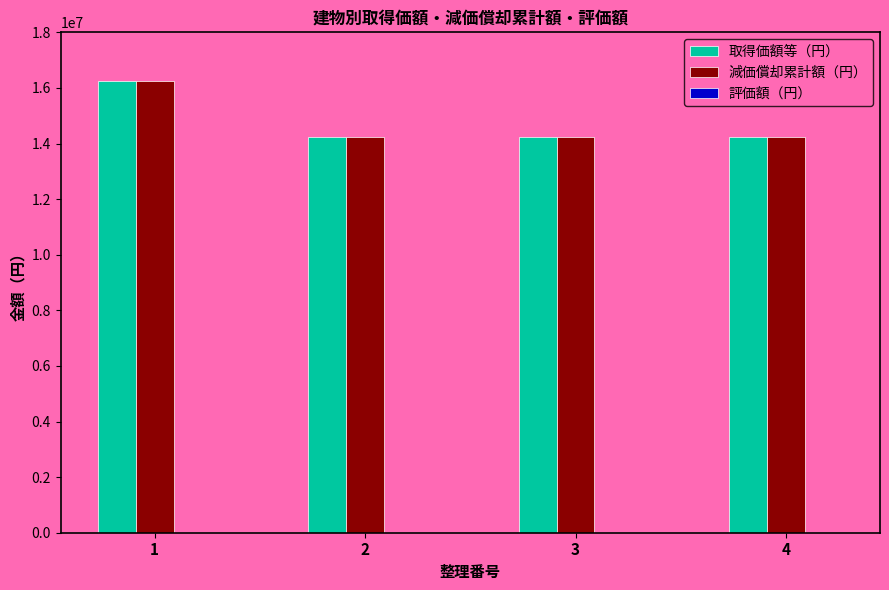

What is the greatest value displayed?

16254000